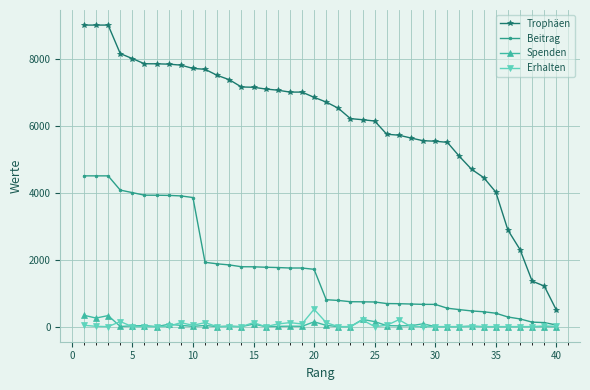

At how many categories does at least one series exceed 753?

39